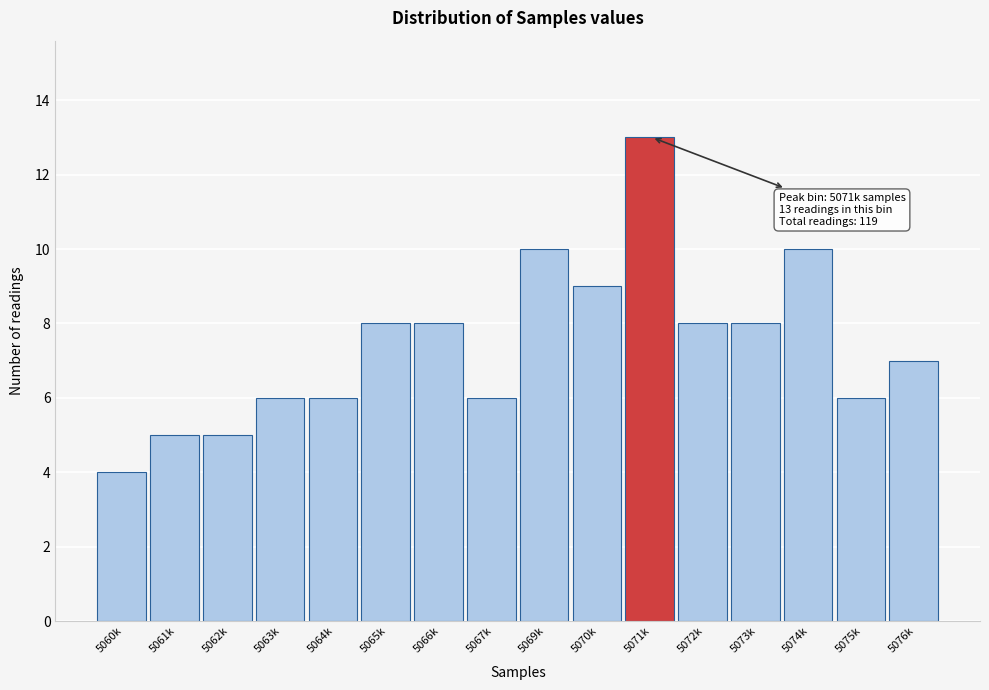

Reading left to right, transcribe all the data shown in this chart.

5060k=4	5061k=5	5062k=5	5063k=6	5064k=6	5065k=8	5066k=8	5067k=6	5069k=10	5070k=9	5071k=13	5072k=8	5073k=8	5074k=10	5075k=6	5076k=7